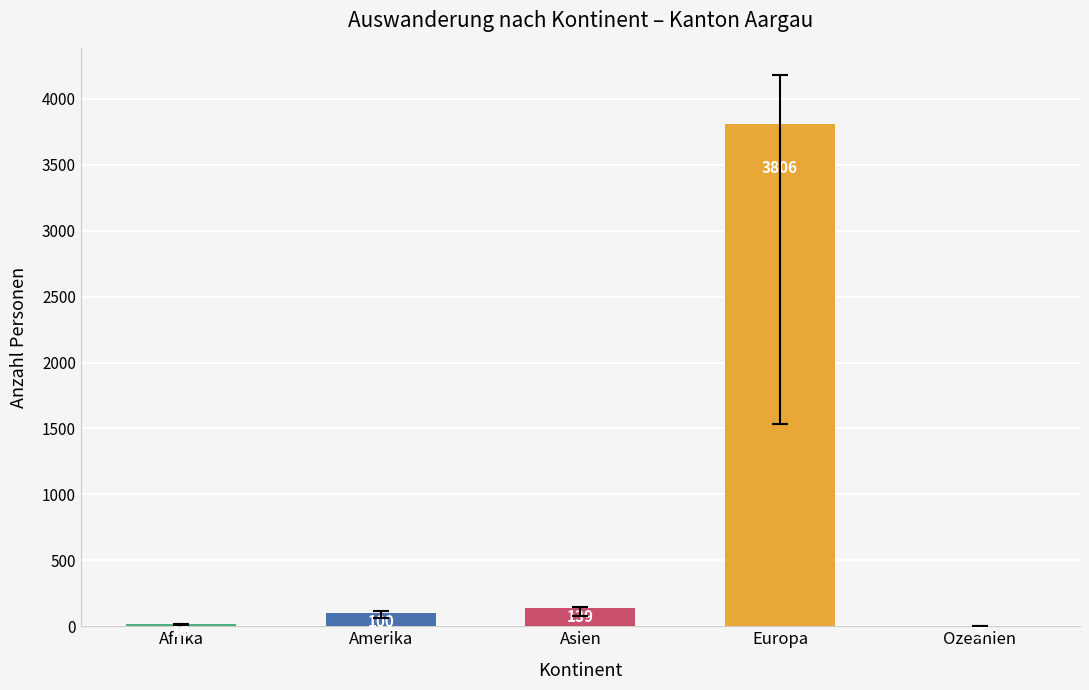

What is the sum of all values?

4066